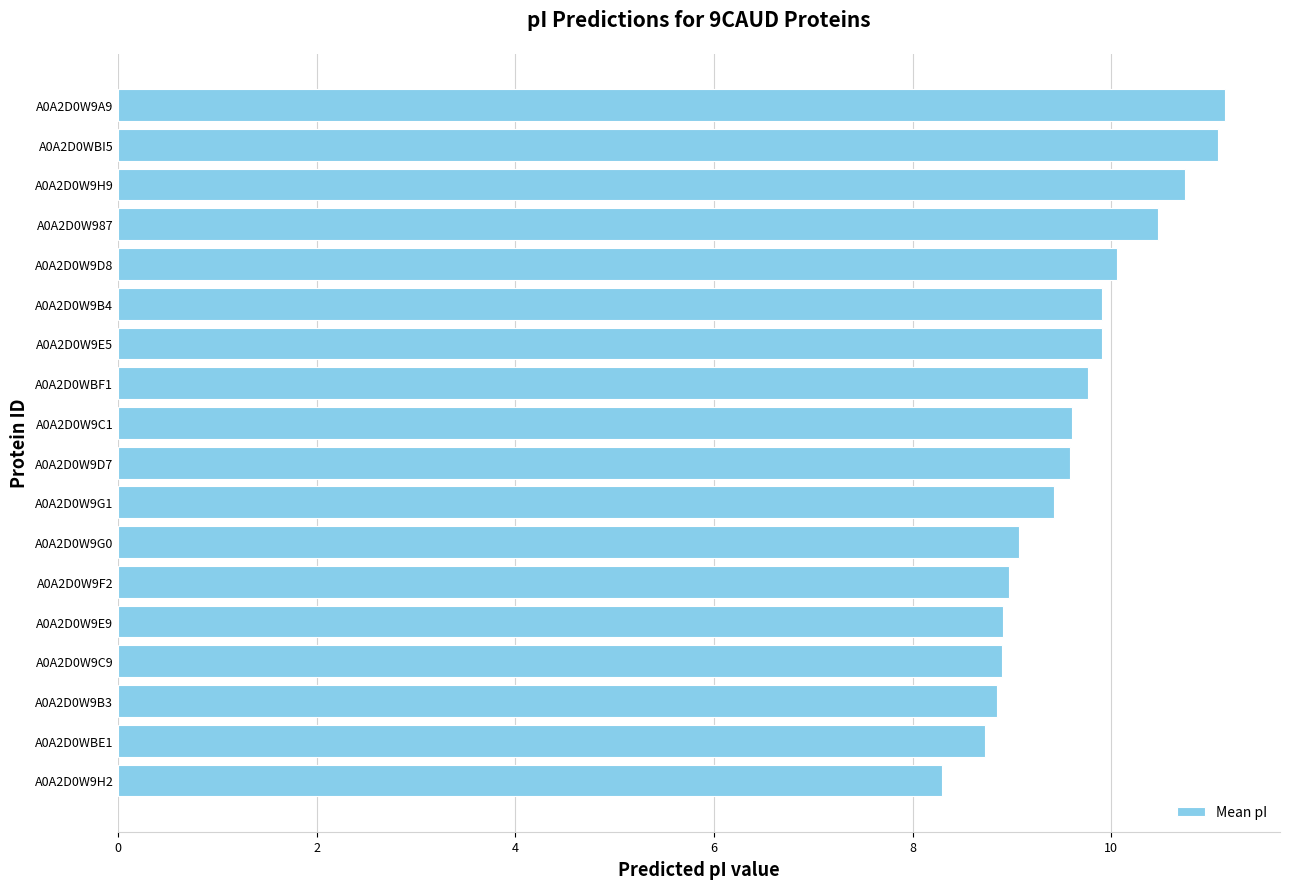

Approximately how many times larger is the value at A0A2D0WBF1 compared to A0A2D0W9E9?

1.1